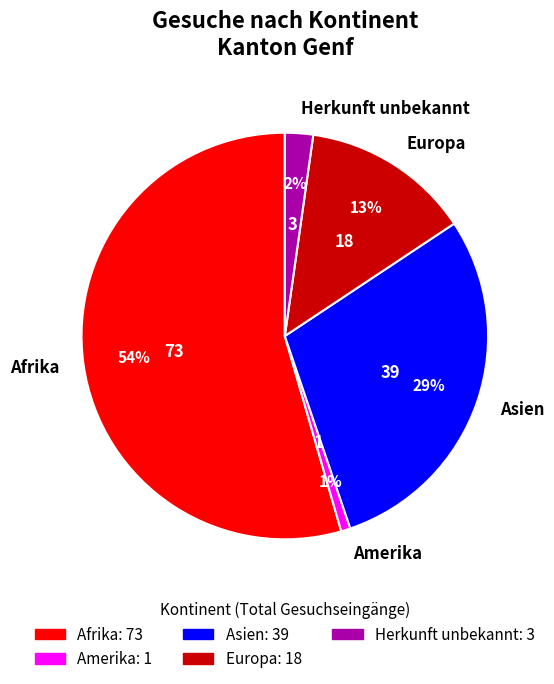

How many segments does this pie chart have?

5